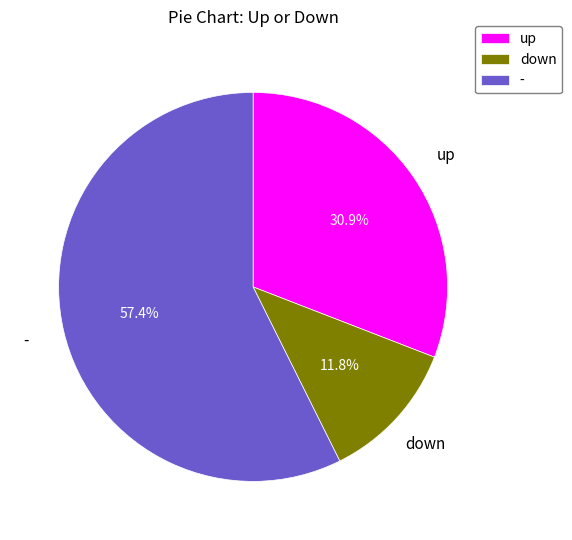

How much of the chart is everything except up?

69.1%